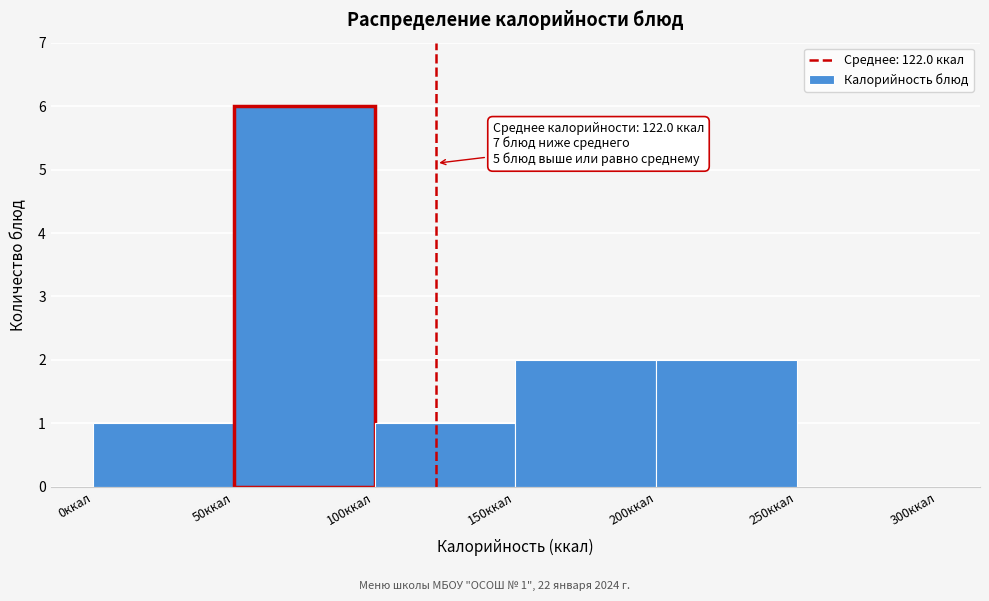

Over which range of the x-axis is the bar tallest?

50 to 100